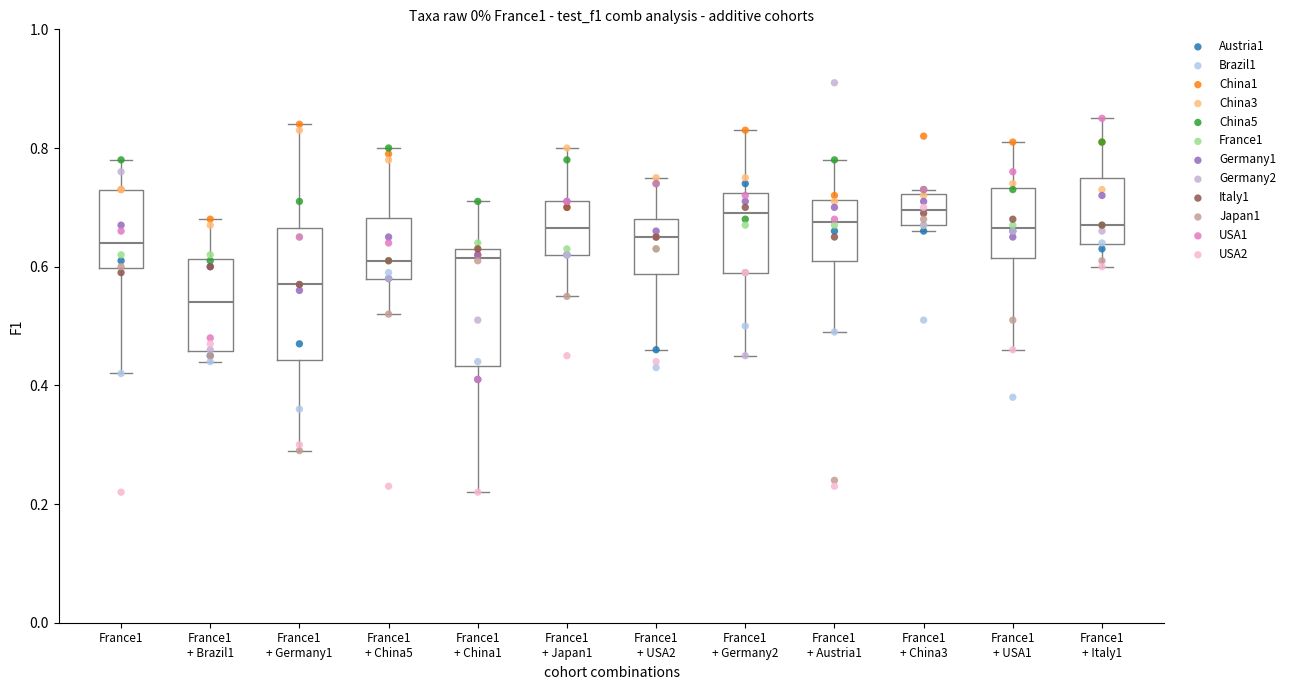

Reading left to right, transcribe this box plot: for each box, give where its median line is, the range the box spans, and where its two whiskers end, as read against the y-axis. The values are not printed on the chart, so give them approximately, as read against the axis.

France1: median 0.64, box 0.60 to 0.74, whiskers 0.42 to 0.78
France1 + Brazil1: median 0.54, box 0.46 to 0.62, whiskers 0.44 to 0.68
France1 + Germany1: median 0.58, box 0.44 to 0.66, whiskers 0.30 to 0.84
France1 + China5: median 0.62, box 0.58 to 0.68, whiskers 0.52 to 0.80
France1 + China1: median 0.62, box 0.44 to 0.64, whiskers 0.22 to 0.72
France1 + Japan1: median 0.66, box 0.62 to 0.72, whiskers 0.56 to 0.80
France1 + USA2: median 0.66, box 0.58 to 0.68, whiskers 0.46 to 0.76
France1 + Germany2: median 0.70, box 0.60 to 0.72, whiskers 0.46 to 0.84
France1 + Austria1: median 0.68, box 0.62 to 0.72, whiskers 0.50 to 0.78
France1 + China3: median 0.70, box 0.68 to 0.72, whiskers 0.66 to 0.74
France1 + USA1: median 0.66, box 0.62 to 0.74, whiskers 0.46 to 0.82
France1 + Italy1: median 0.68, box 0.64 to 0.76, whiskers 0.60 to 0.86